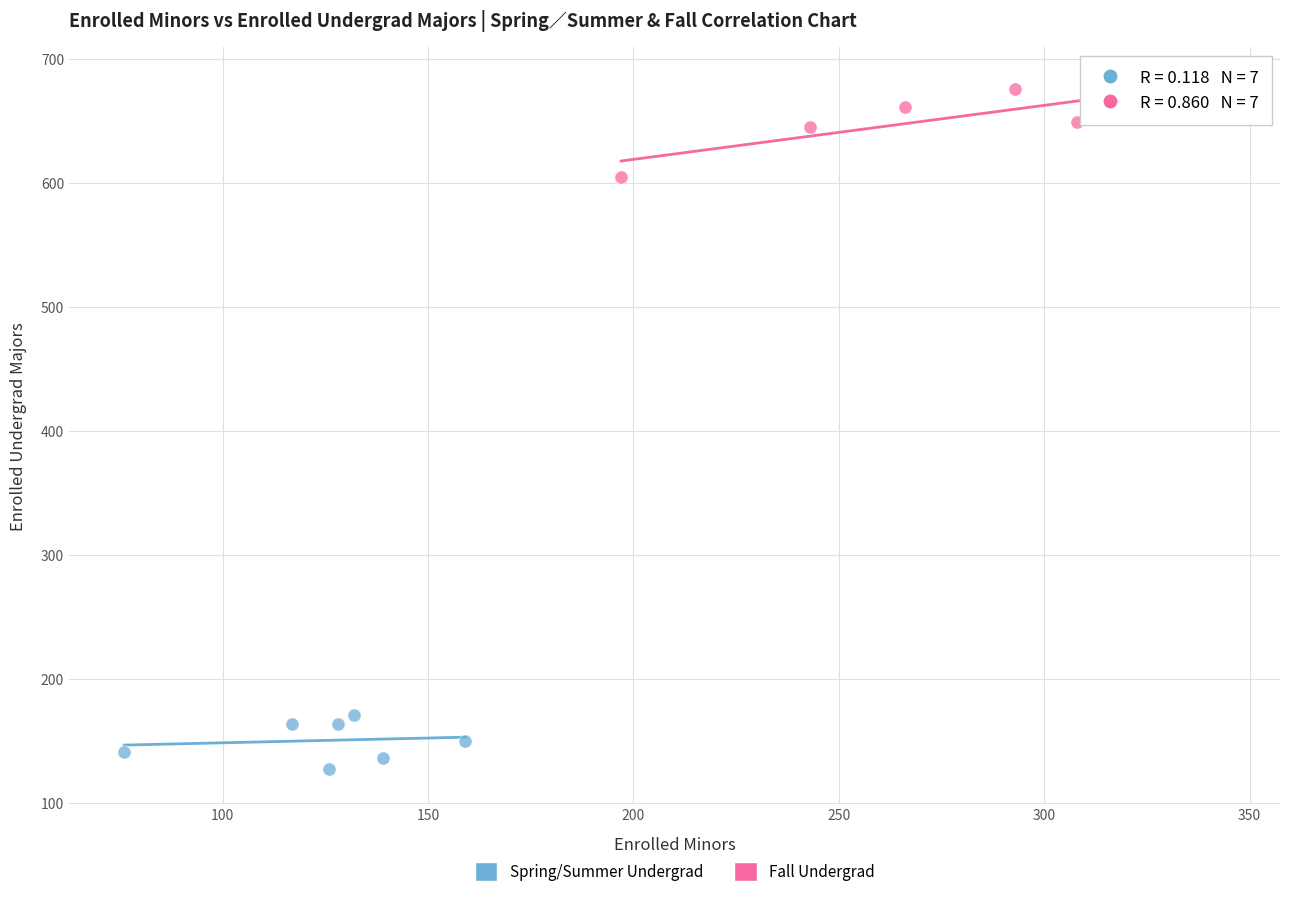

Which series contains the highest Y value?

Fall Undergrad